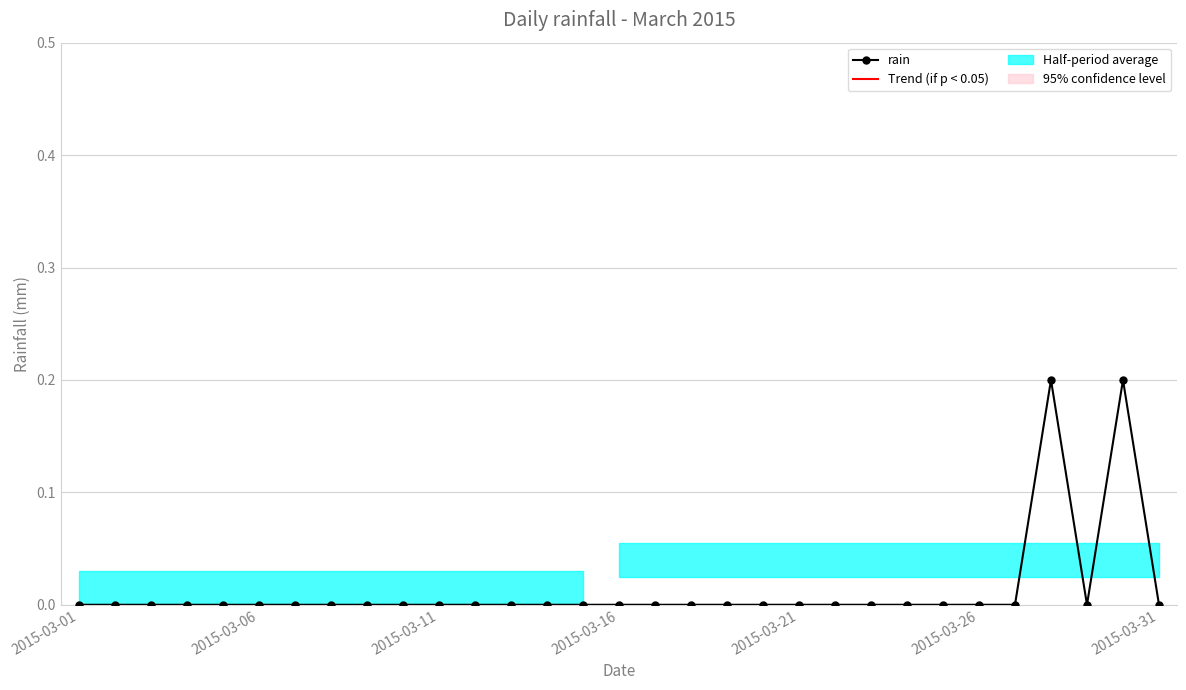

The value at 26 is 0.1. True or false?

False